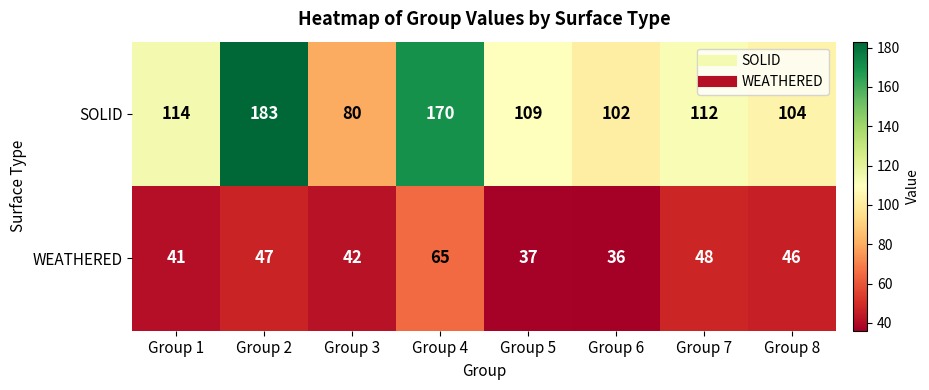

Which series has the widest spread of values?

SOLID